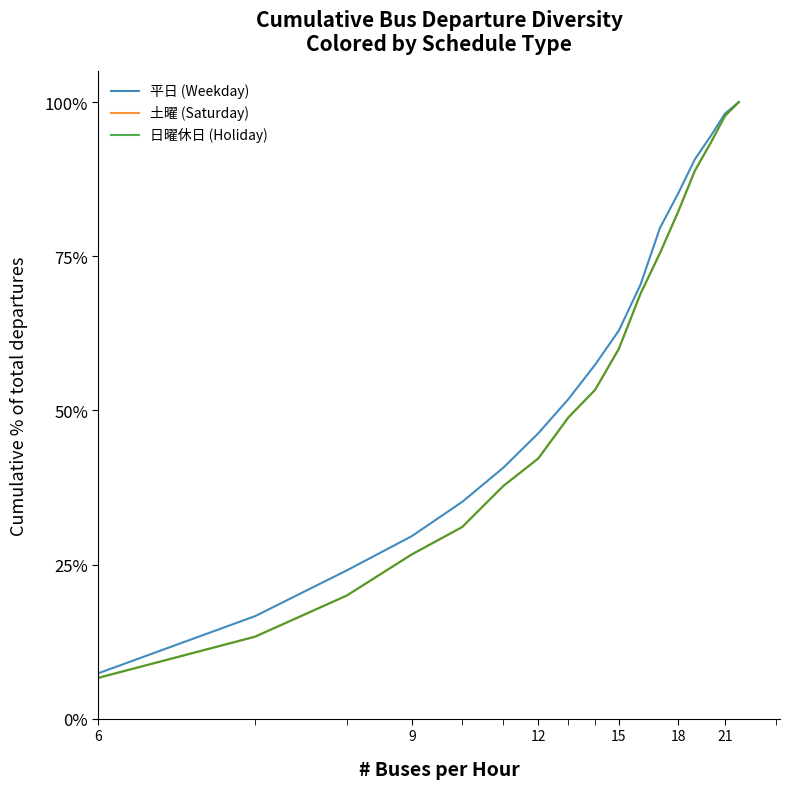

Does the chart display data point markers on the line(s)?

No